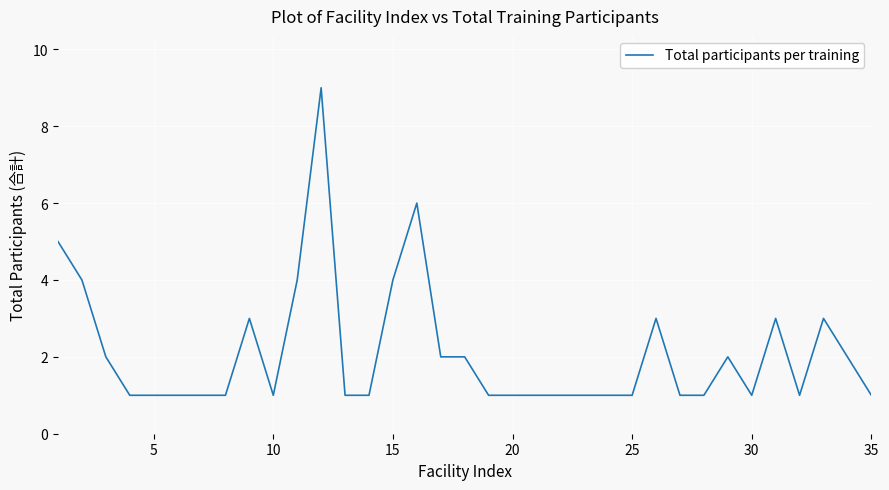

What is the difference between the maximum and minimum values?

8